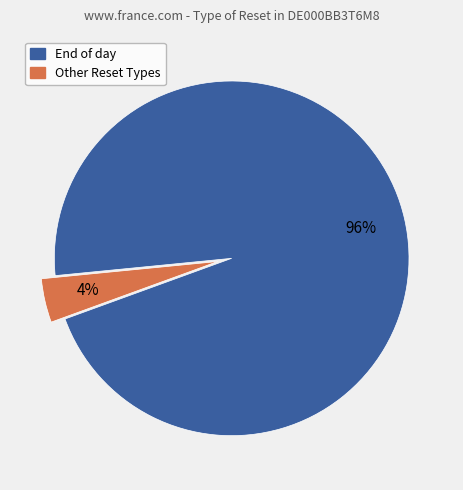

To the nearest percent, what is the difference between the largest and smallest slice percentages?

92%